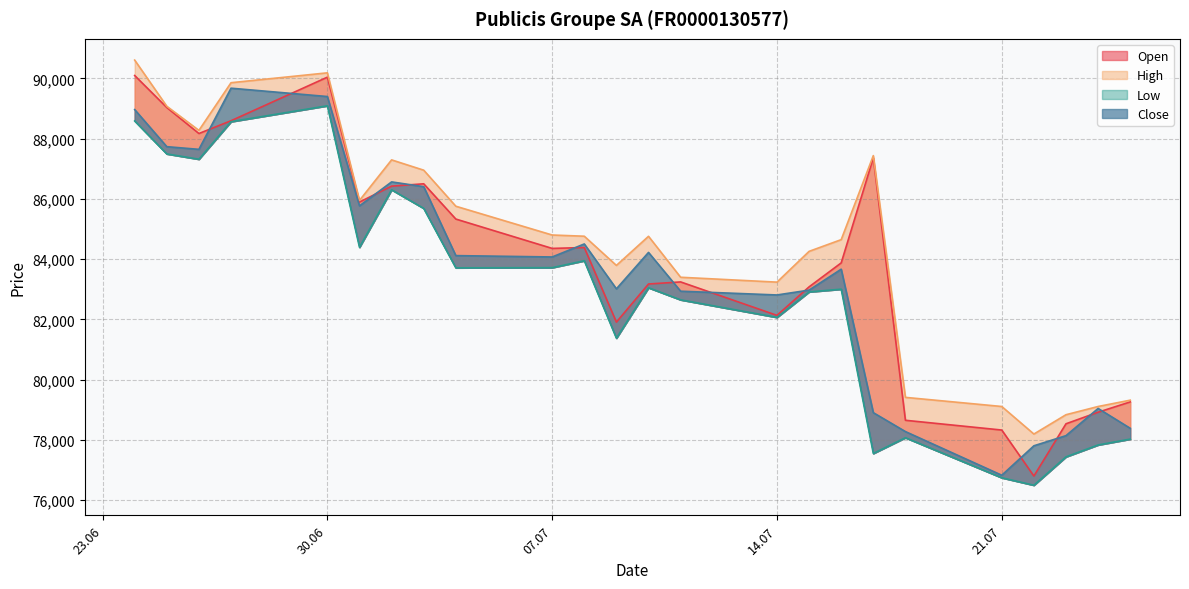

What is the sum of all Open values?

2014110